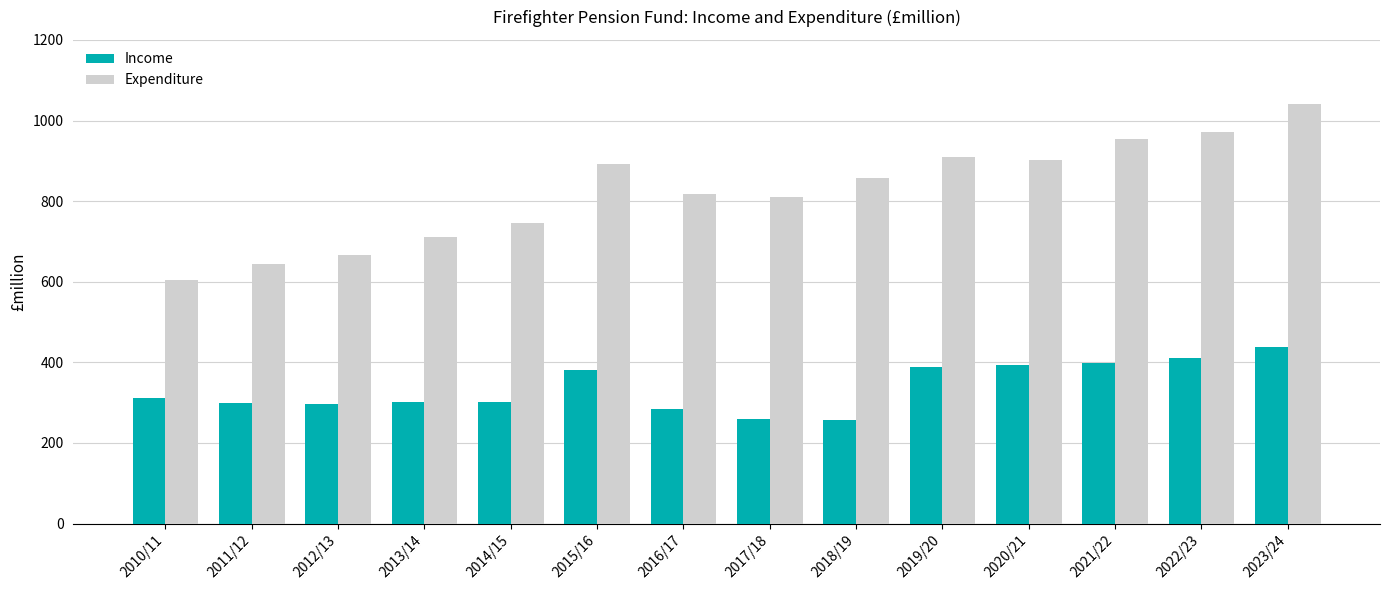

True or false: Expenditure has a value of 643.8 at 2011/12.

True